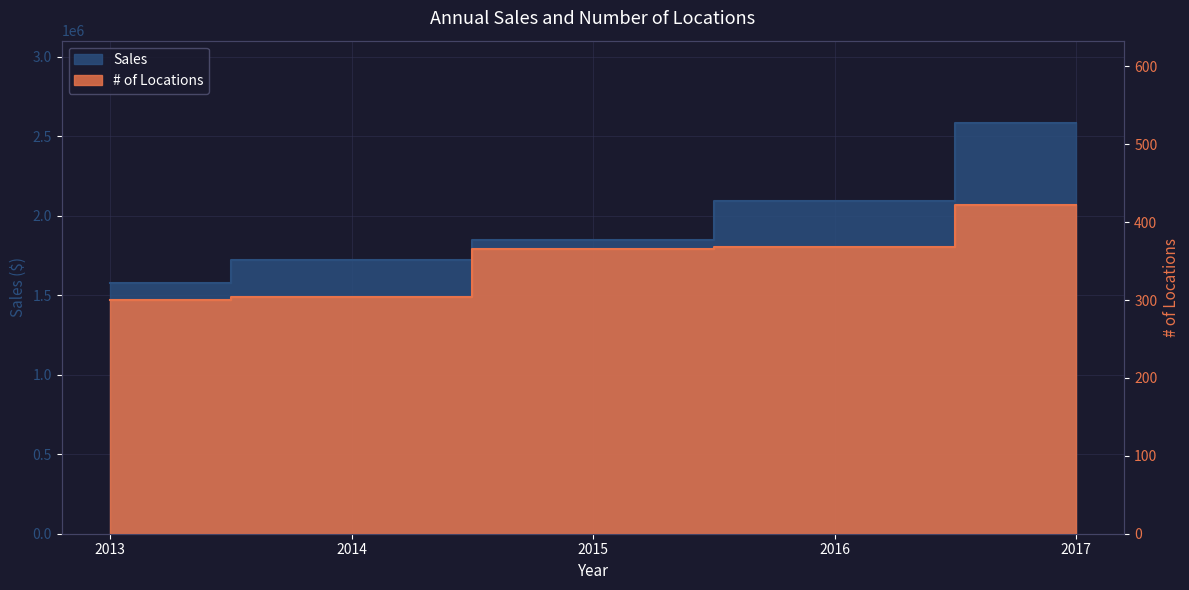

What value does the Sales series have at 2014, to the nearest 10?

1718000